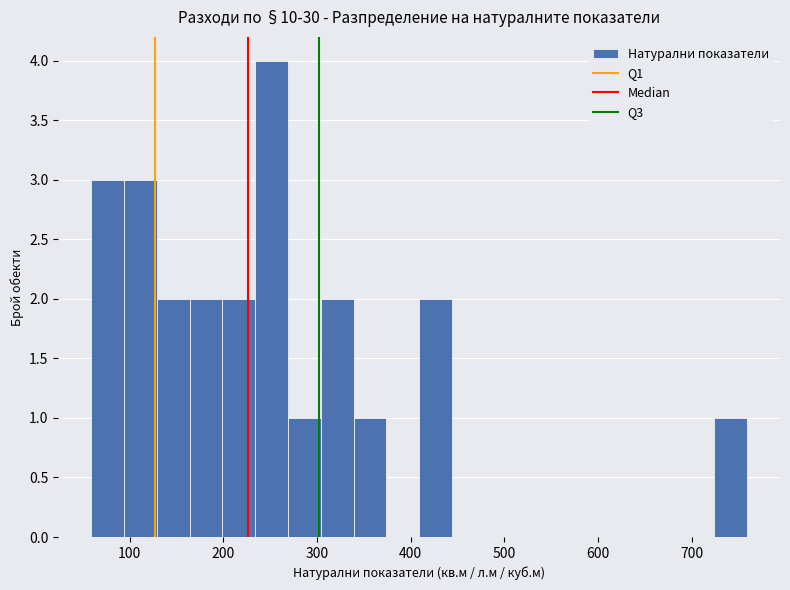

Read against the x-axis, roughly where is the centre of the tallest bar?

250